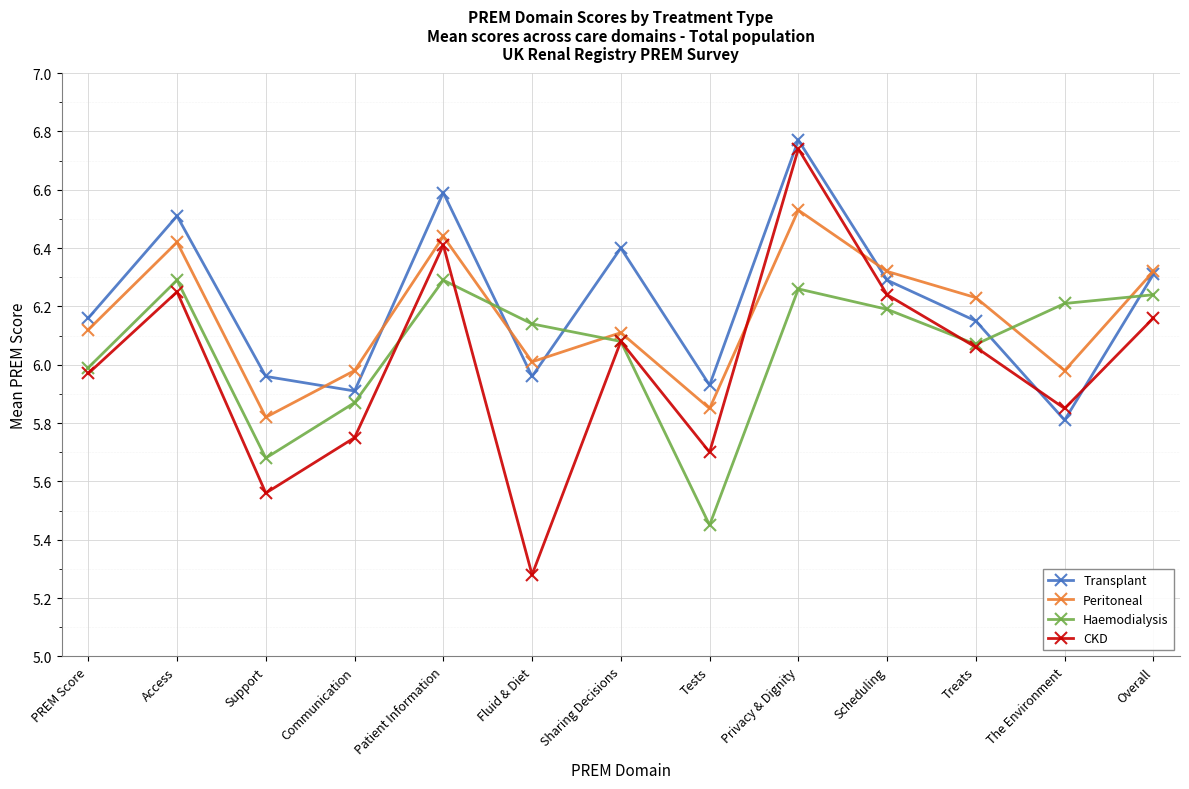

At which category is the sum across all series the highest?

Privacy & Dignity